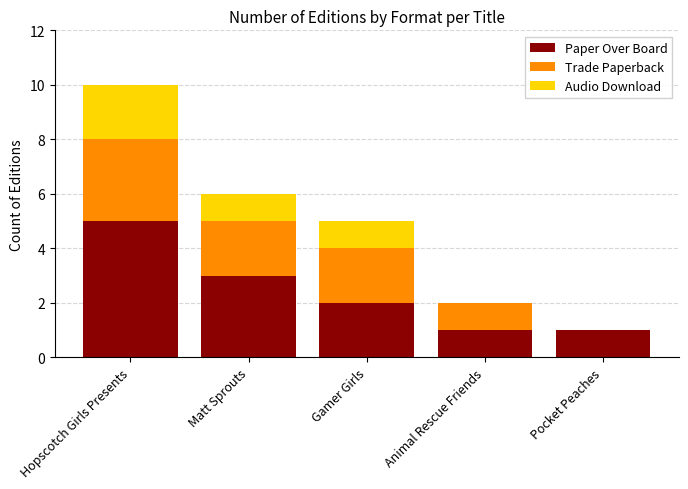

Reading left to right, list the values for the Paper Over Board series.

Hopscotch Girls Presents=5	Matt Sprouts=3	Gamer Girls=2	Animal Rescue Friends=1	Pocket Peaches=1